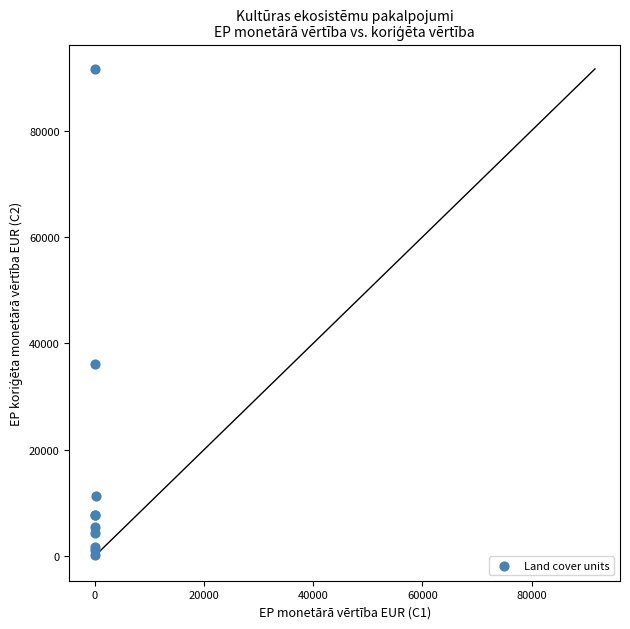

What Y value in the scatter plot is closest to 45885?

36233.0